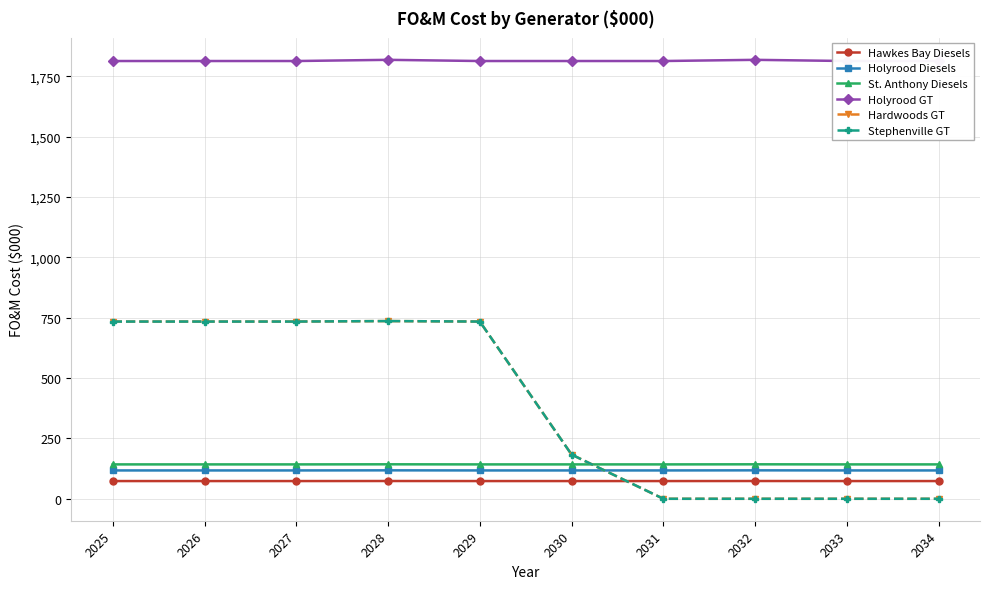

What is the difference between the second highest and minimum values in the Hardwoods GT series?

734.0